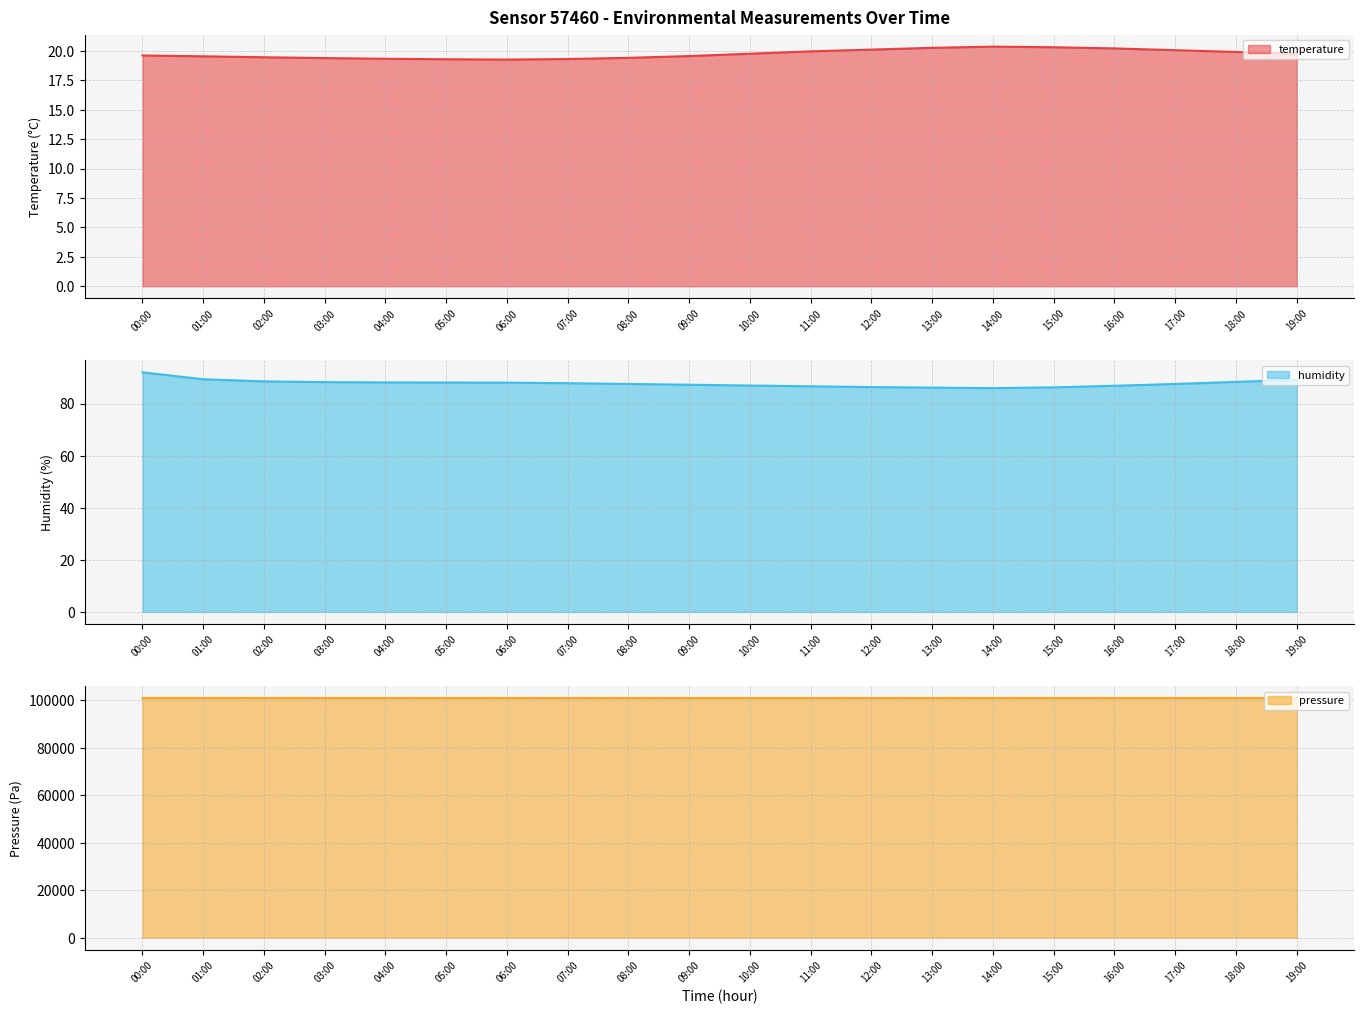

In pressure_norm, how many points are lower than both neighbors (excluding endpoints)?

1